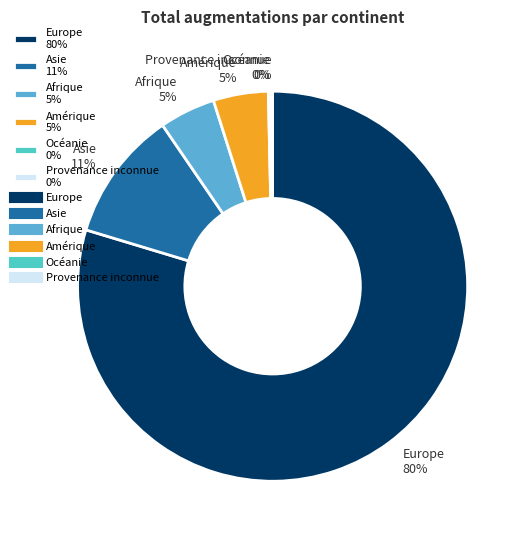

Is Europe the majority of the pie?

Yes